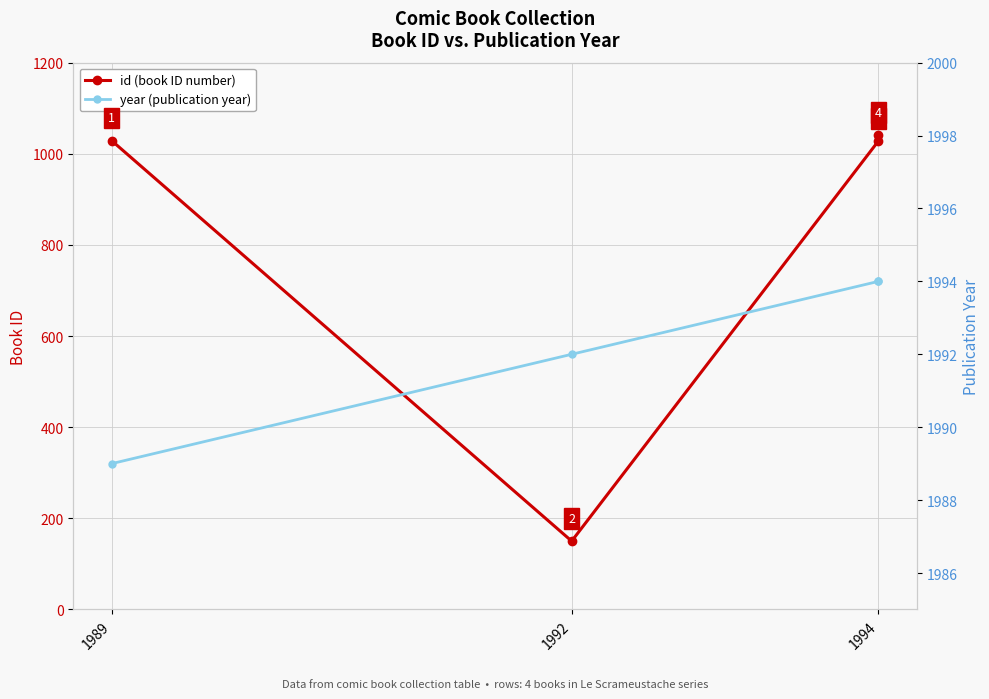

At which label is id (book ID number) closest to 595?

1994